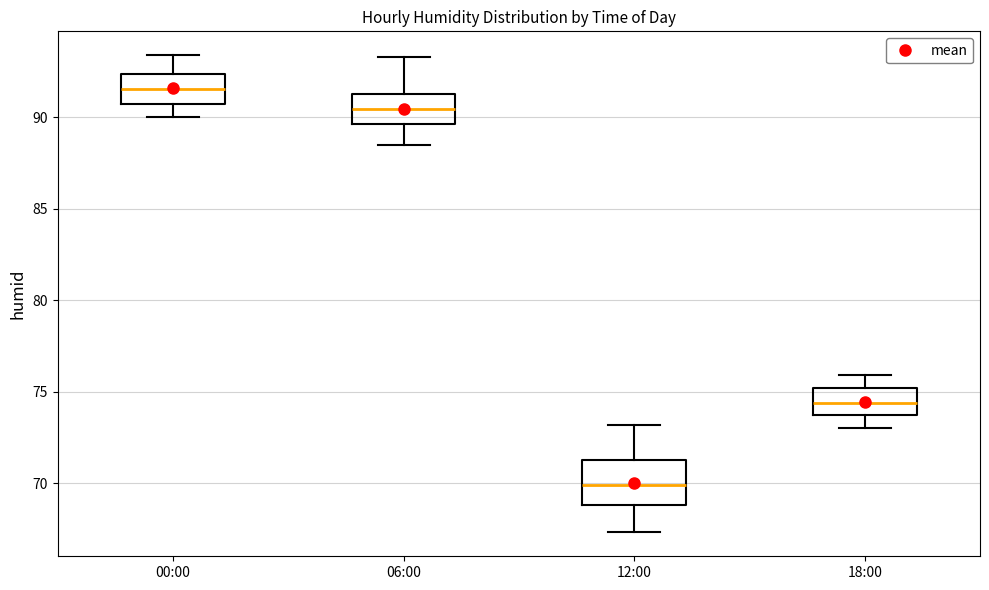

Reading left to right, read every box against the y-axis: the position of its median line, the range the box covers, and the ends of its whiskers. The values are not printed on the chart, so give them approximately, as read against the axis.

00:00: median 91.5, box 90.5 to 92.5, whiskers 90.0 to 93.5
06:00: median 90.5, box 89.5 to 91.5, whiskers 88.5 to 93.5
12:00: median 70.0, box 69.0 to 71.5, whiskers 67.5 to 73.0
18:00: median 74.5, box 73.5 to 75.0, whiskers 73.0 to 76.0